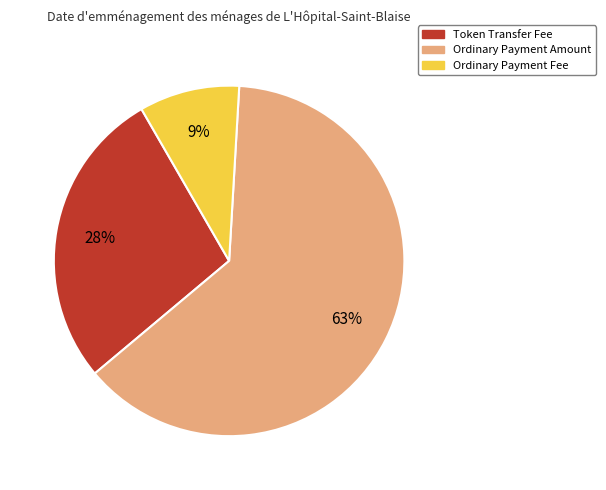

Does Ordinary Payment Amount represent more than half of the total?

Yes